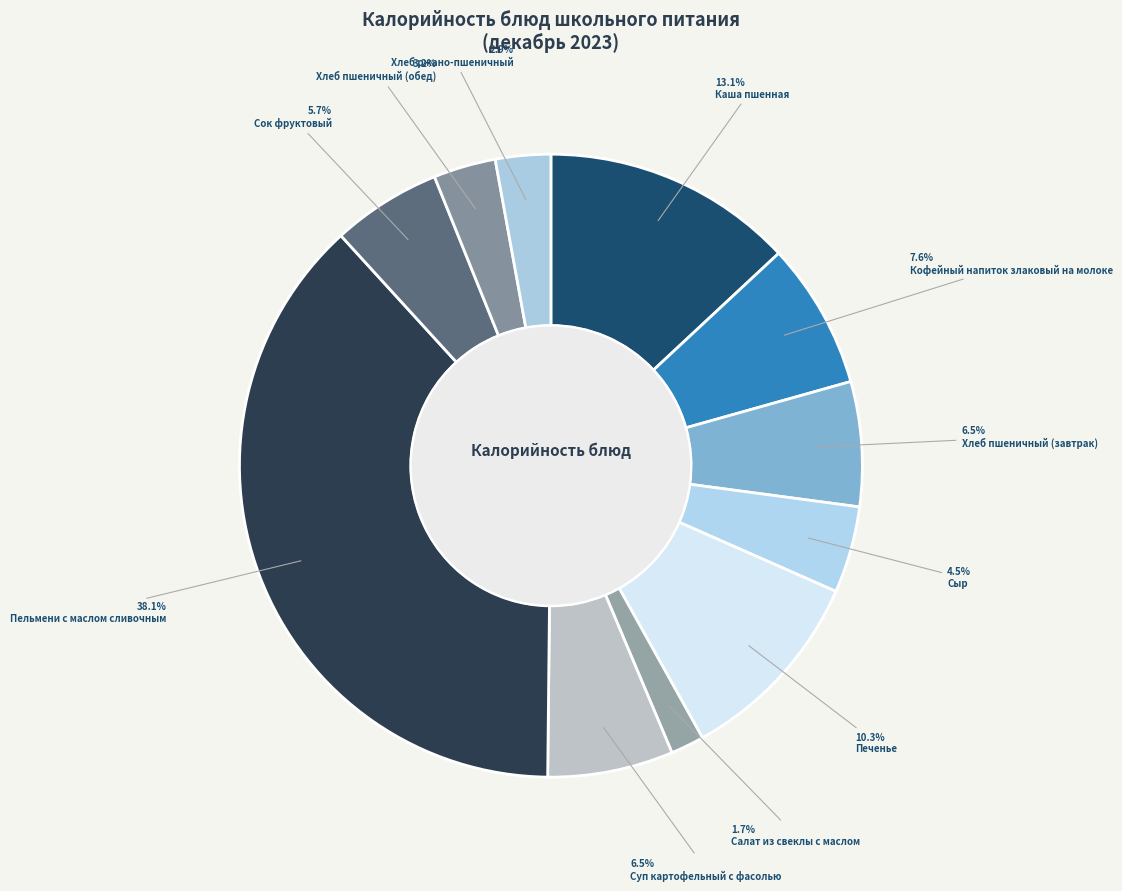

How many segments does this pie chart have?

11